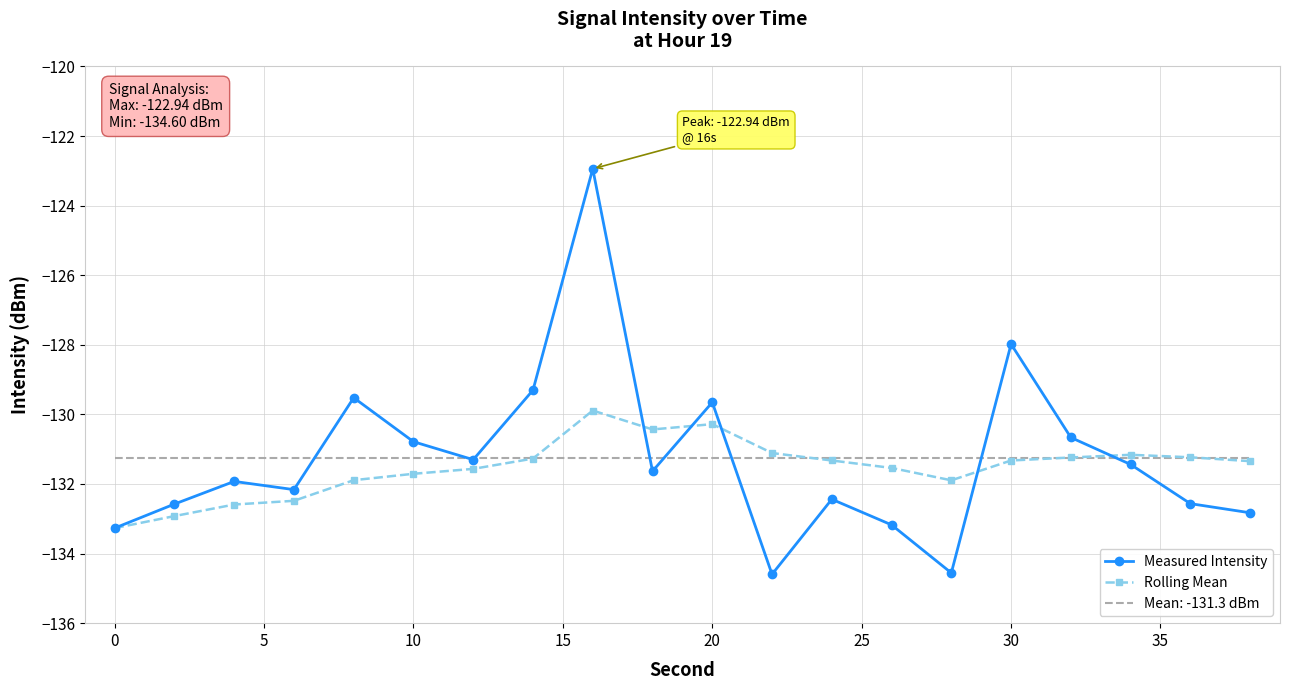

At how many categories does at least one series exceed -127?

1